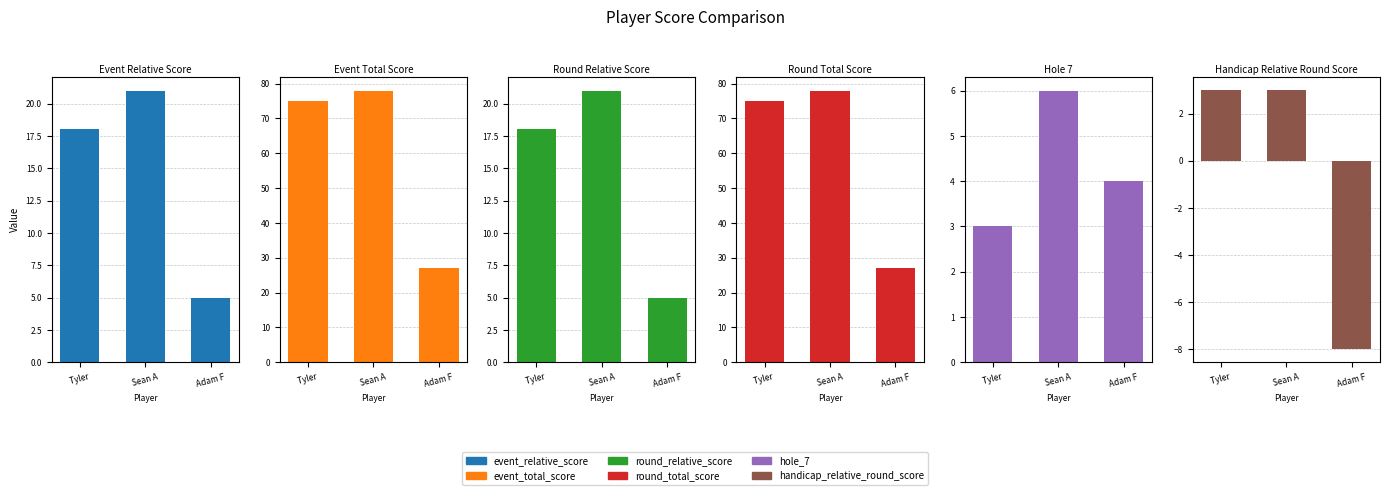

Count the number of categories in the chart.

3